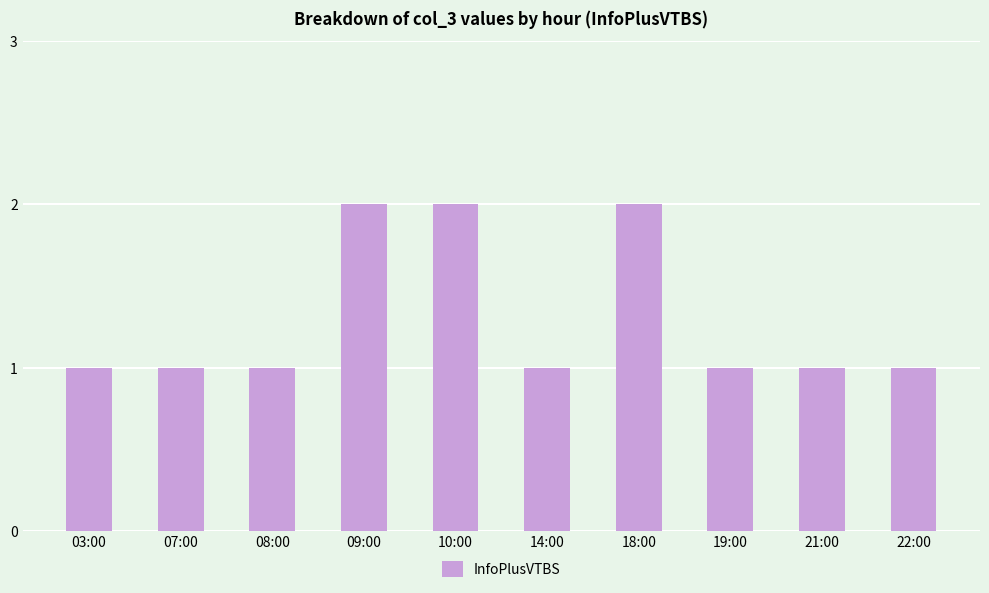

How many bars are there in total?

10